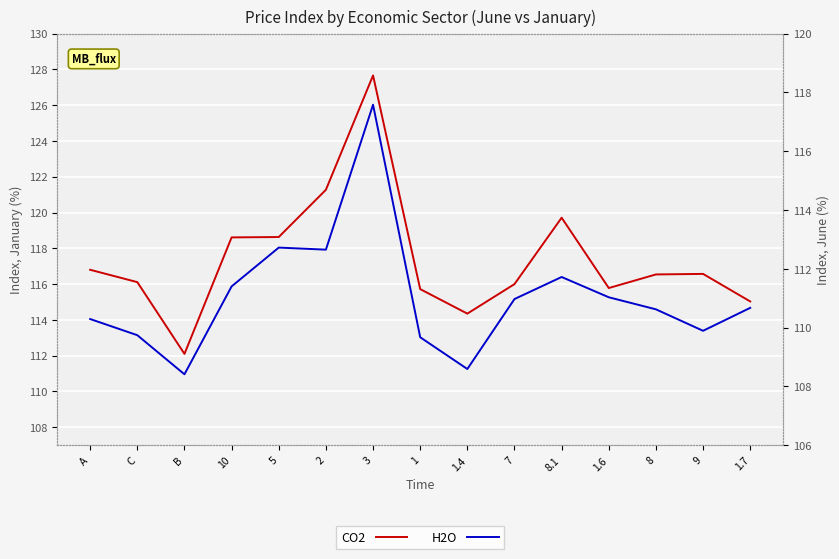

Where does the CO2 series first go above 116?

A